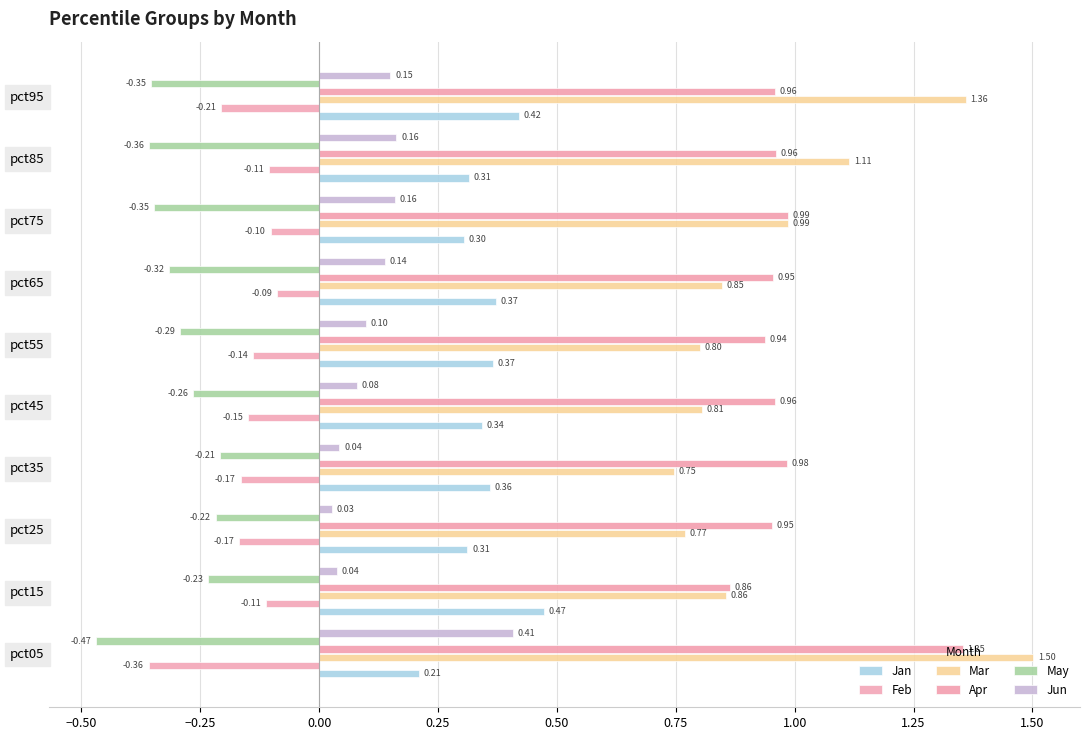

At which category is the sum across all series the highest?

pct05